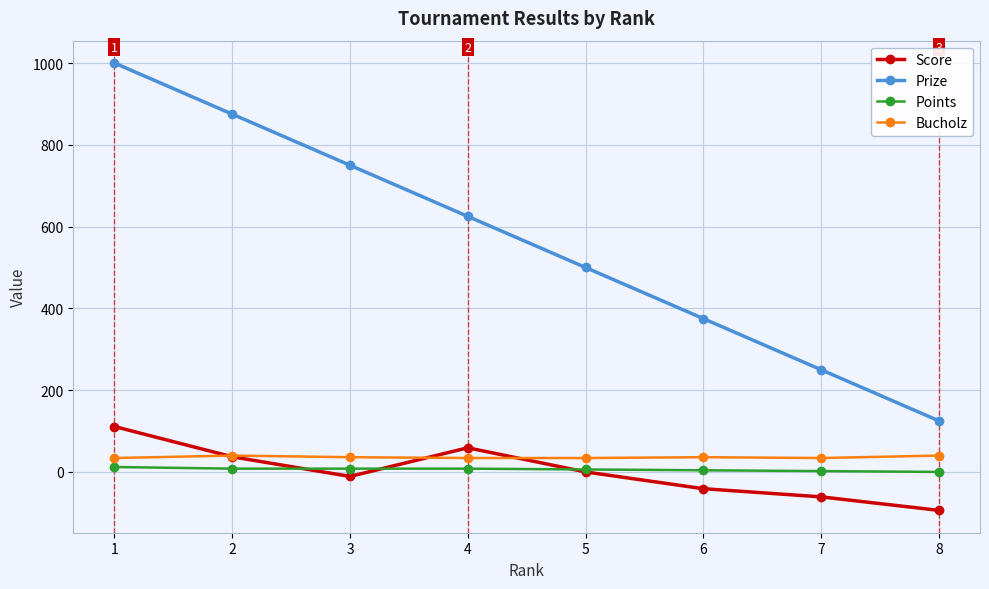

What is the difference between the maximum and minimum values in the Prize series?

875